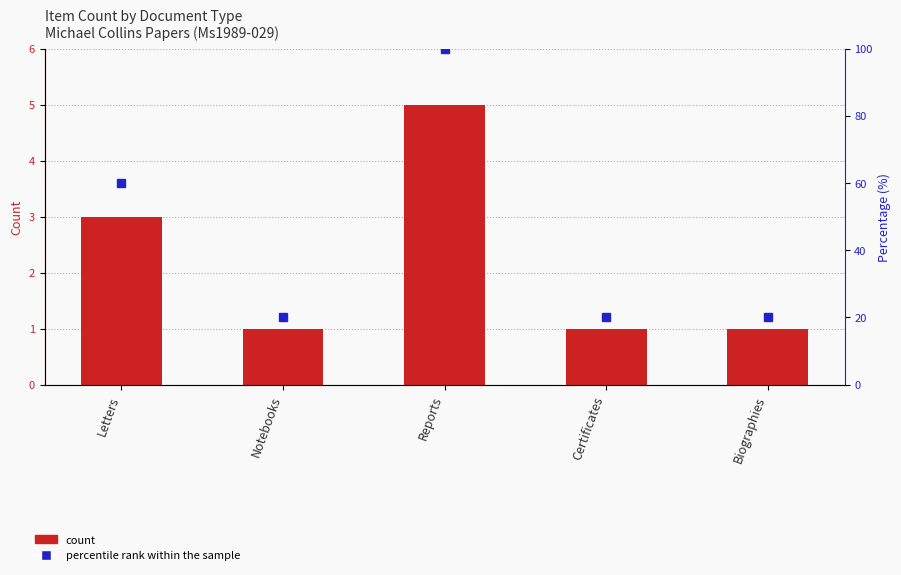

What is the difference between the Percentile rank within the sample values at Letters and Notebooks?

40